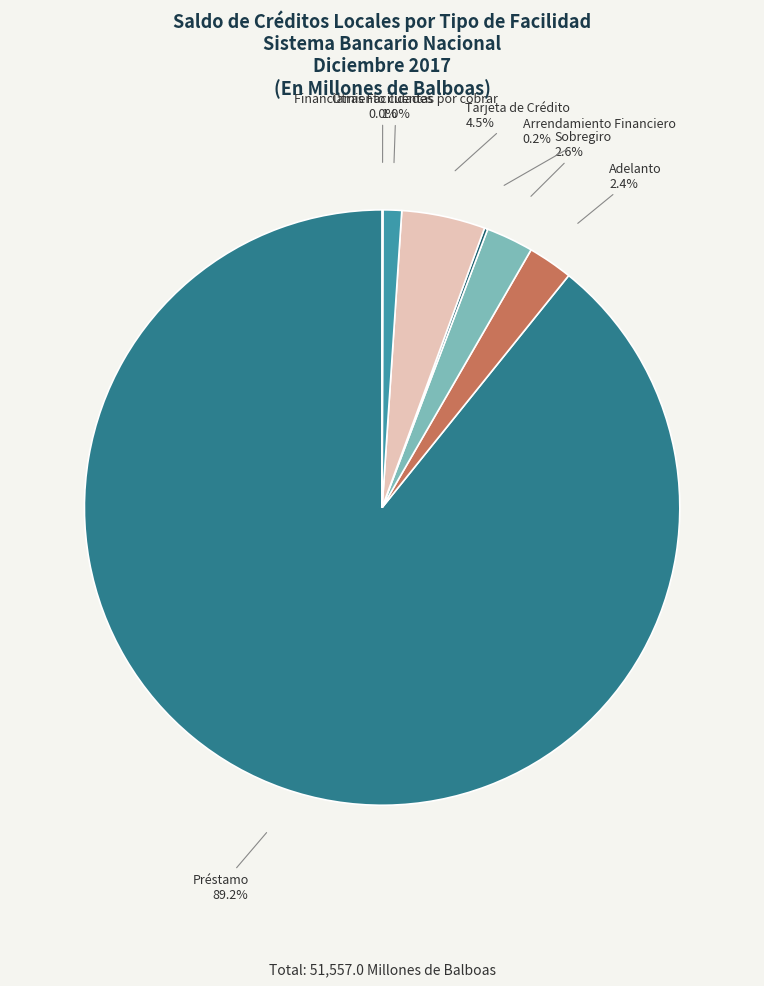

What is the ratio of the value at Adelanto to the value at Tarjeta de Crédito?

0.5